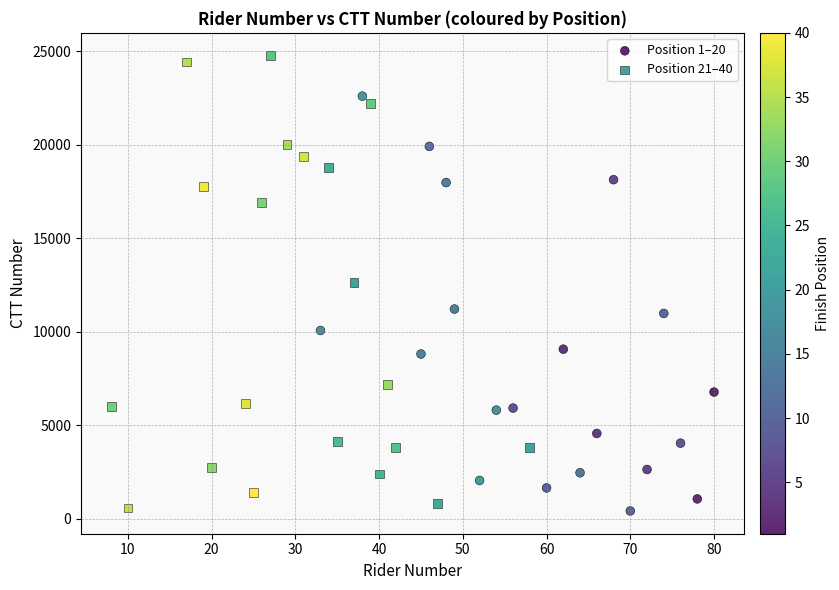

Which series contains the highest Y value?

Position 21–40